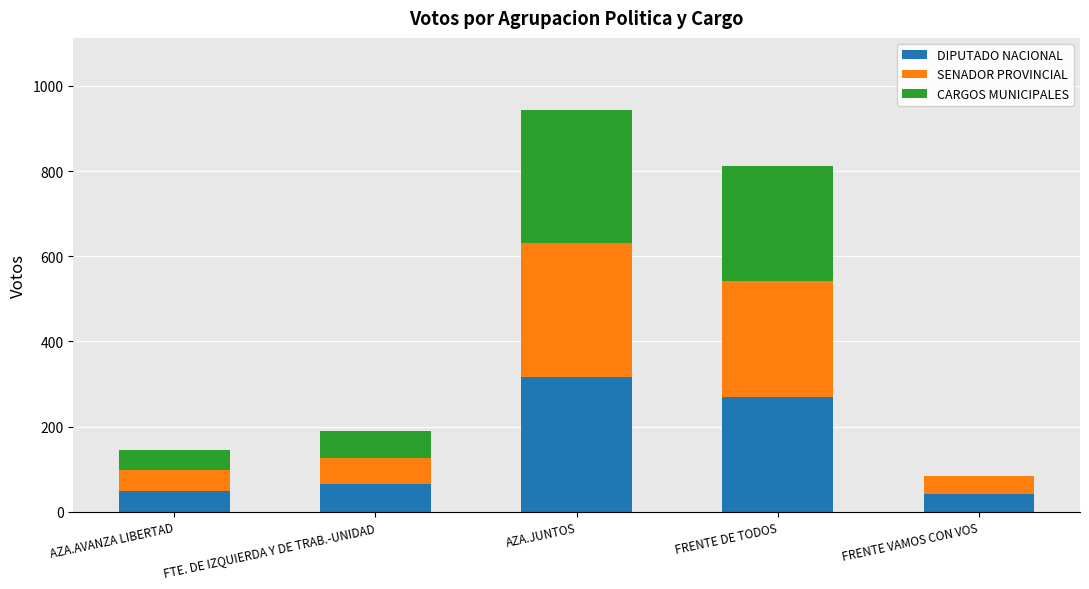

Where is DIPUTADO NACIONAL nearest to the value 179?

FRENTE DE TODOS